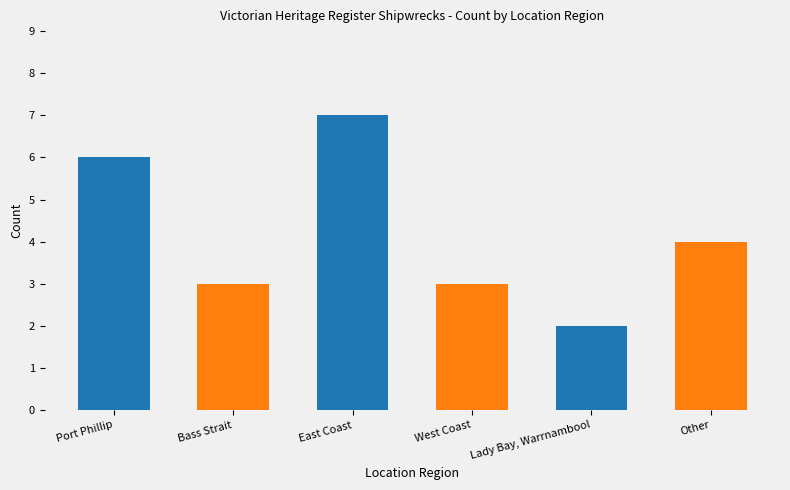

What is the change in value from East Coast to Lady Bay, Warrnambool?

-5